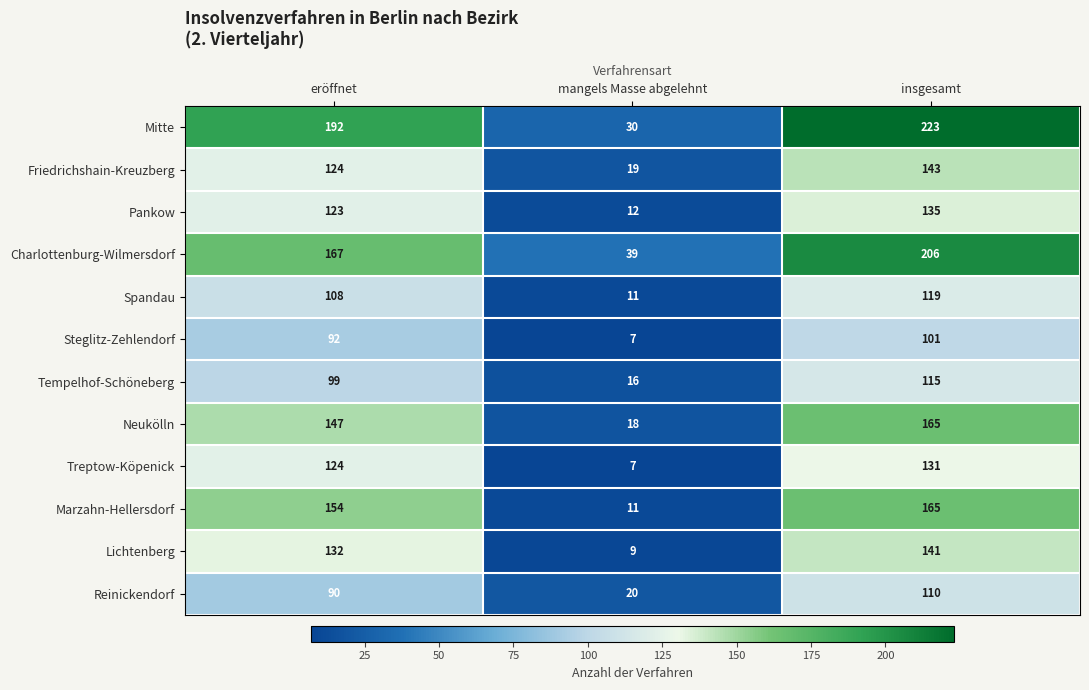

Between eröffnet and mangels Masse abgelehnt, which series saw the biggest shift?

Mitte